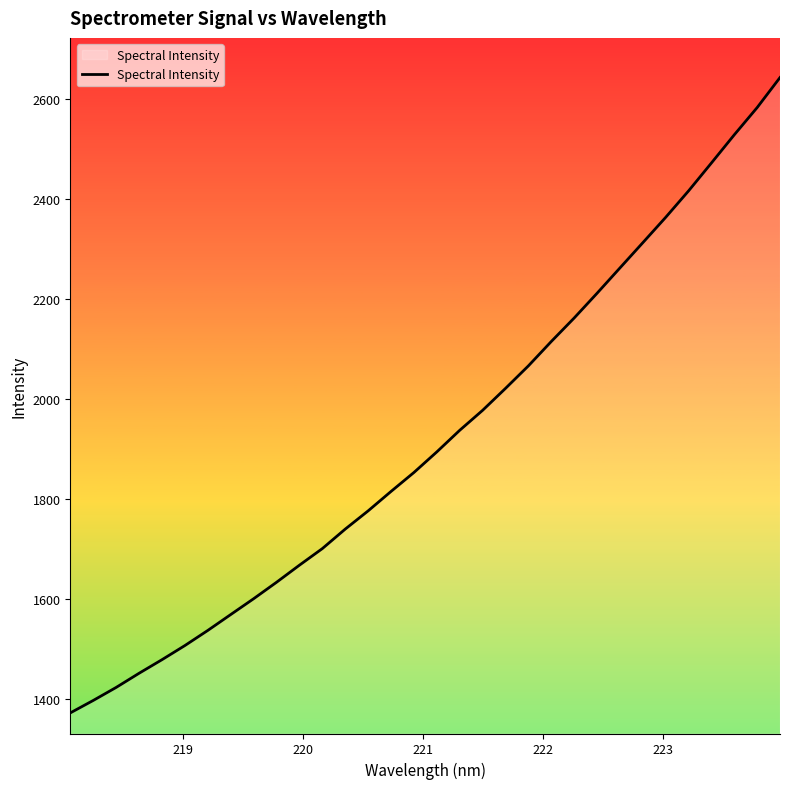

What is the greatest value displayed?

2643.3